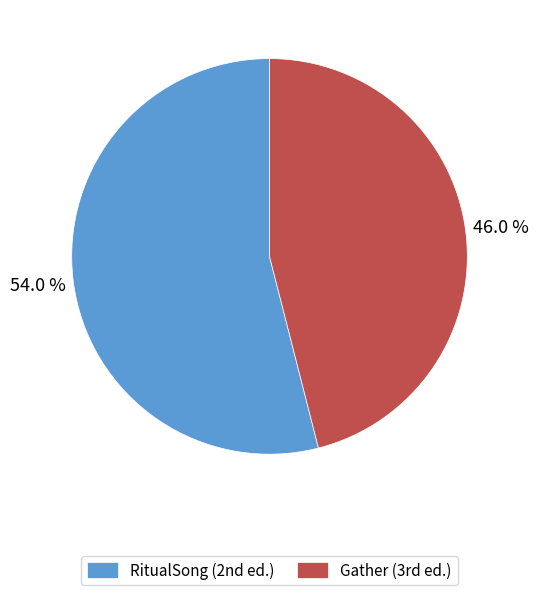

What is the smallest slice in the pie chart?

Gather (3rd ed.)